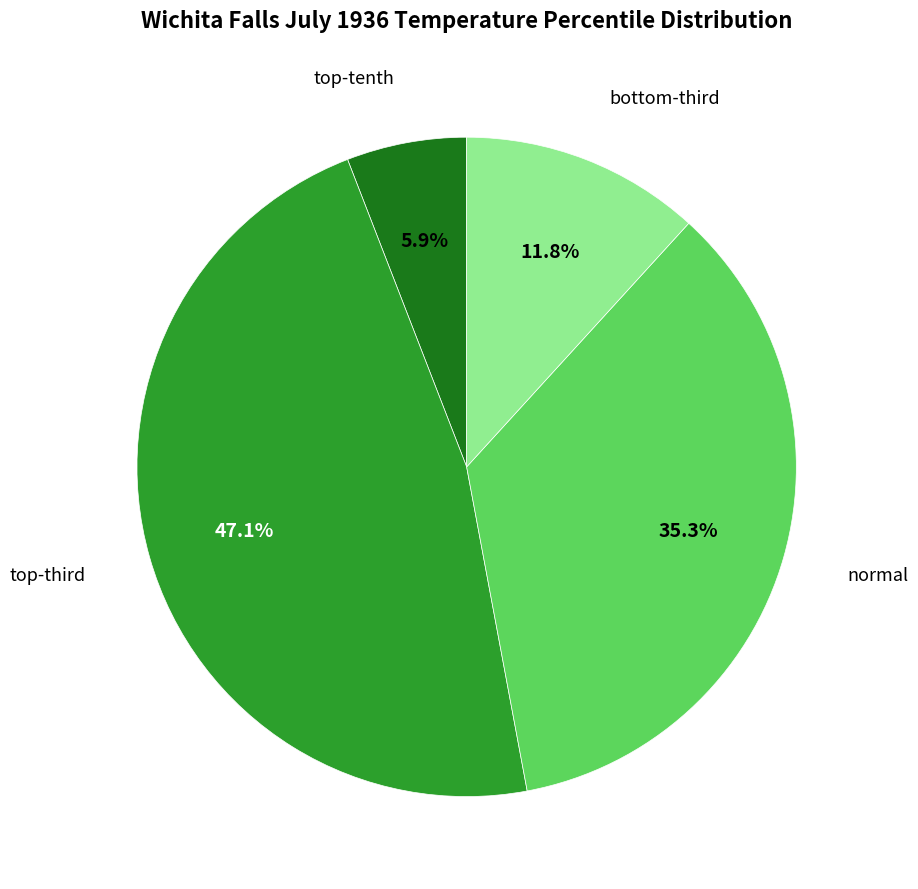

Does any single category account for the majority?

No